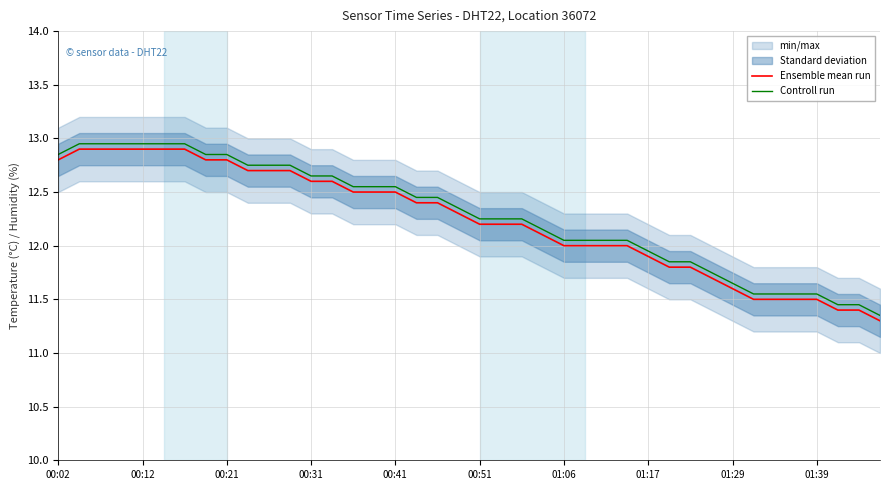

True or false: Ensemble mean run has more than 1 points higher than both neighbors.

False